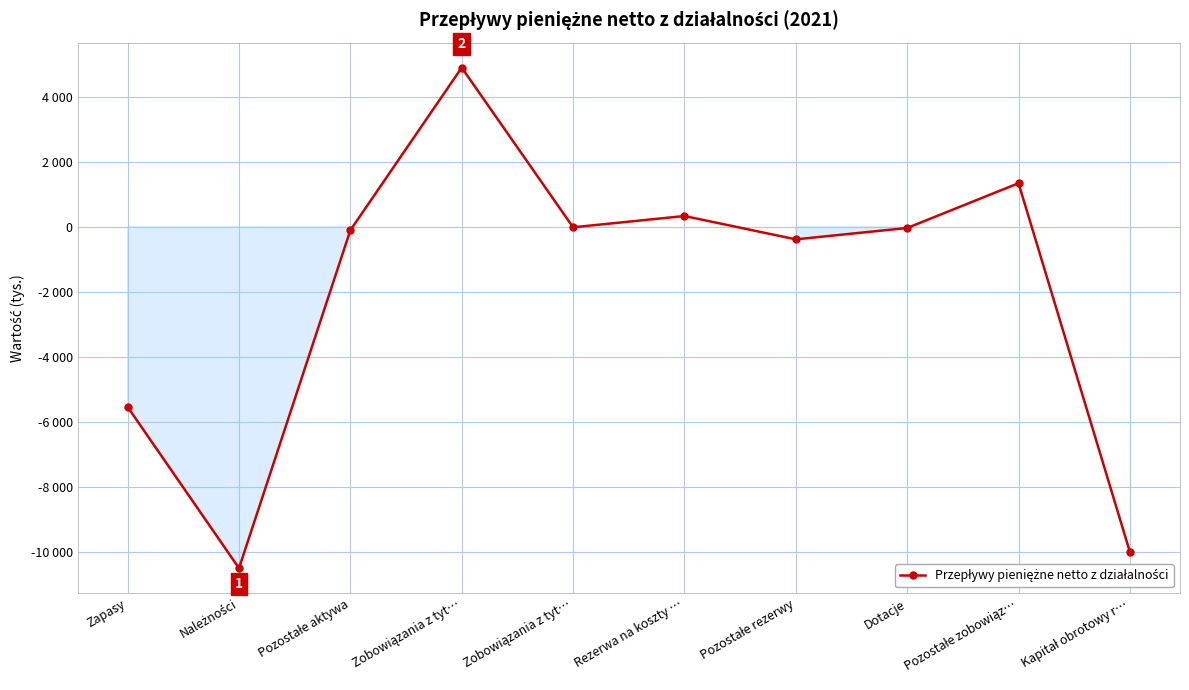

What is the value of the 4th point from the left?

4891